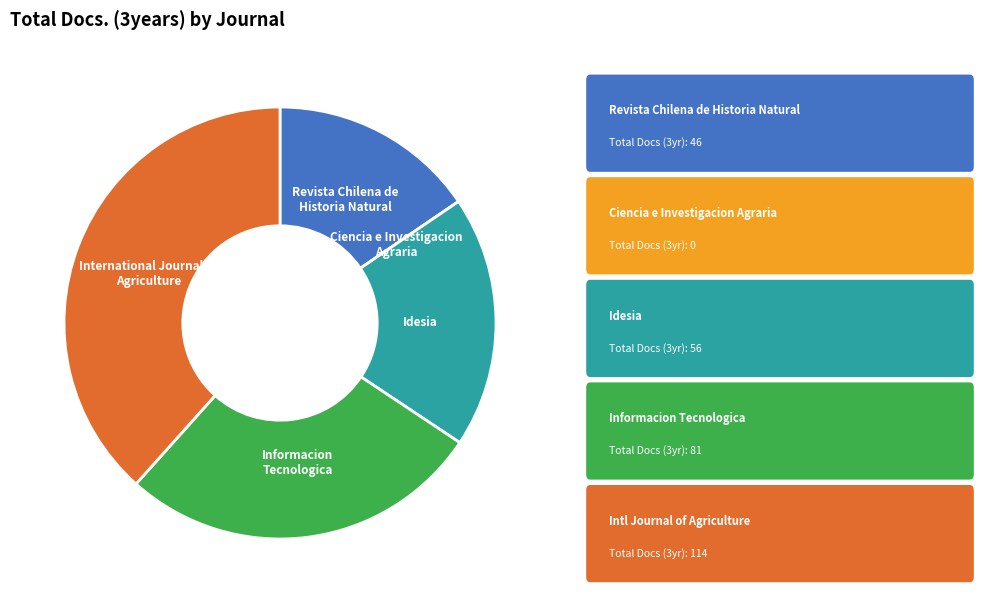

Which has a higher value, International Journal of Agriculture or Revista Chilena de Historia Natural?

International Journal of Agriculture